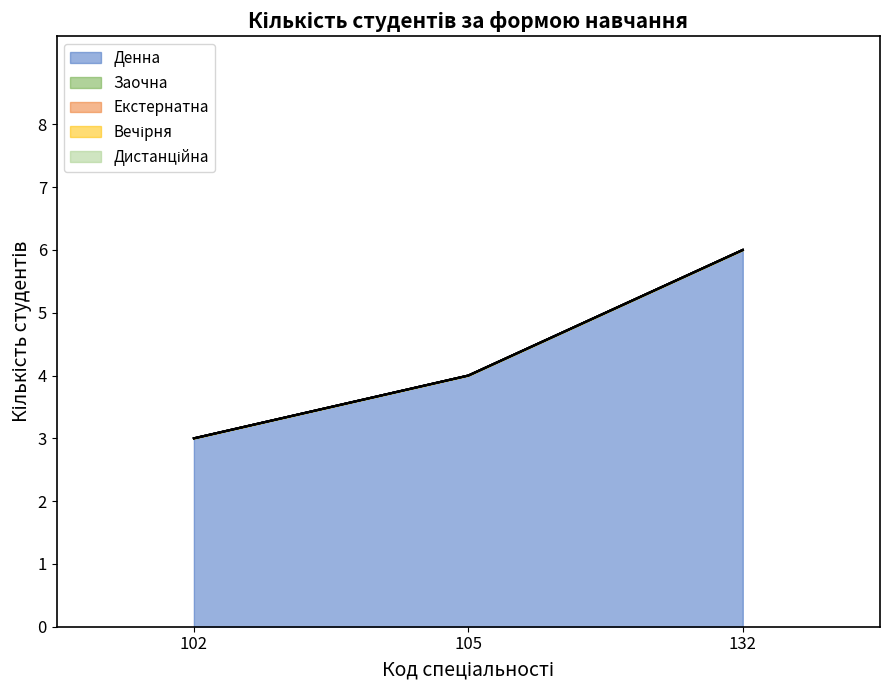

How many lines are shown in the chart?

5